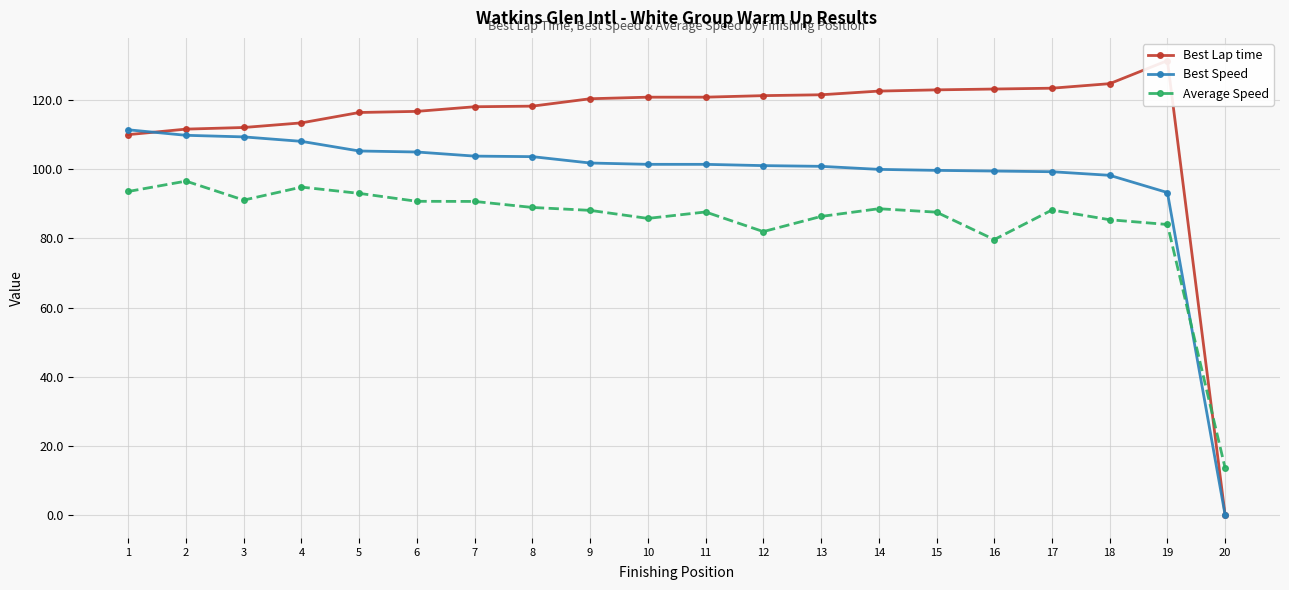

After their last crossing, which series has the higher values: Best Lap time or Best Speed?

Best Lap time